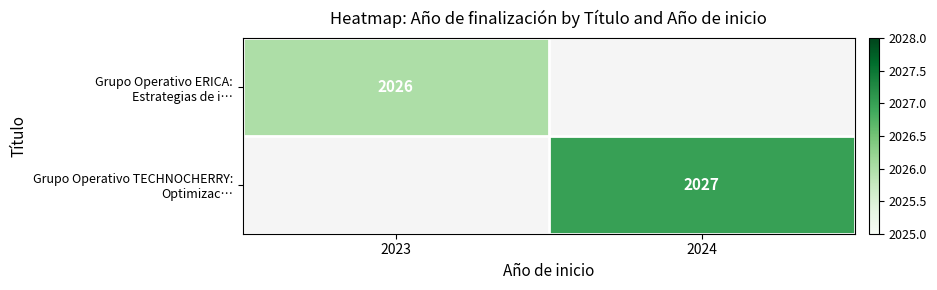

At which category does the chart reach its minimum across all series?

2023